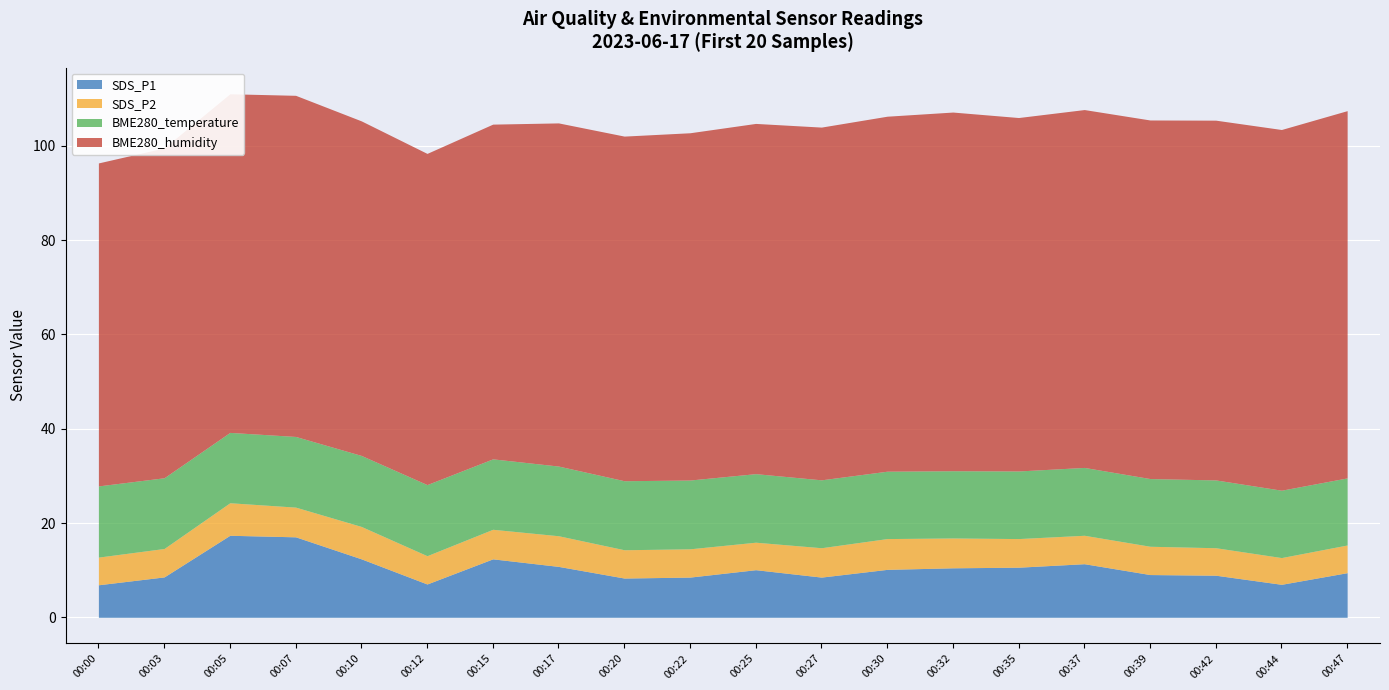

At which label is SDS_P1 closest to 12?

00:10